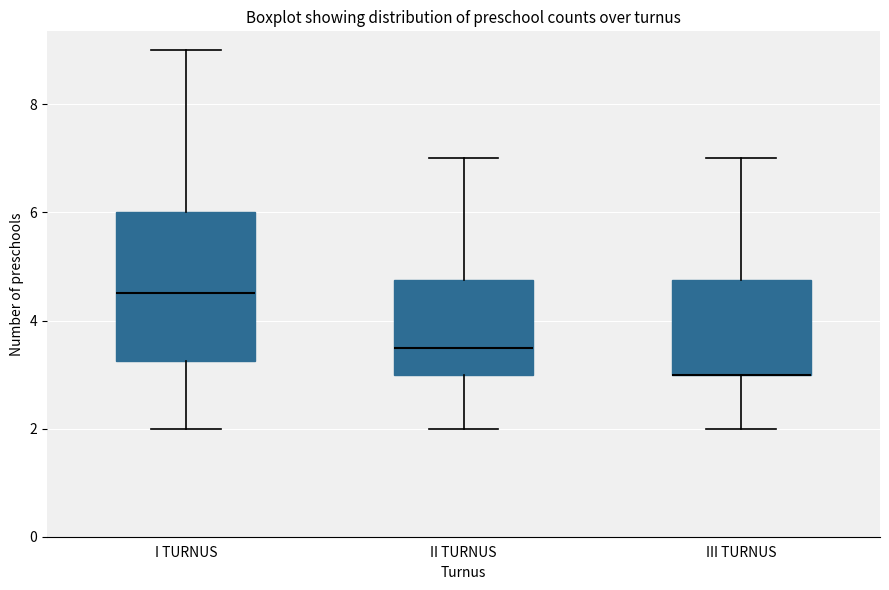

Which box is the tallest, from its lower edge to its upper edge?

I TURNUS